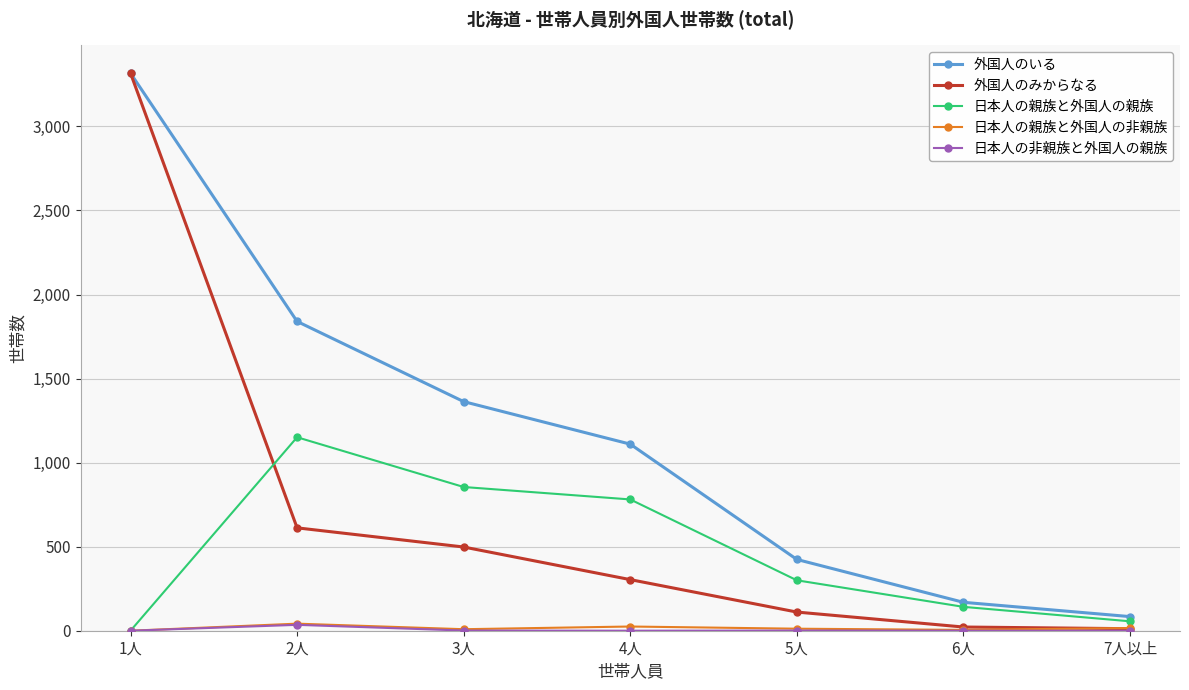

What is the label of the 7th point from the right?

1人